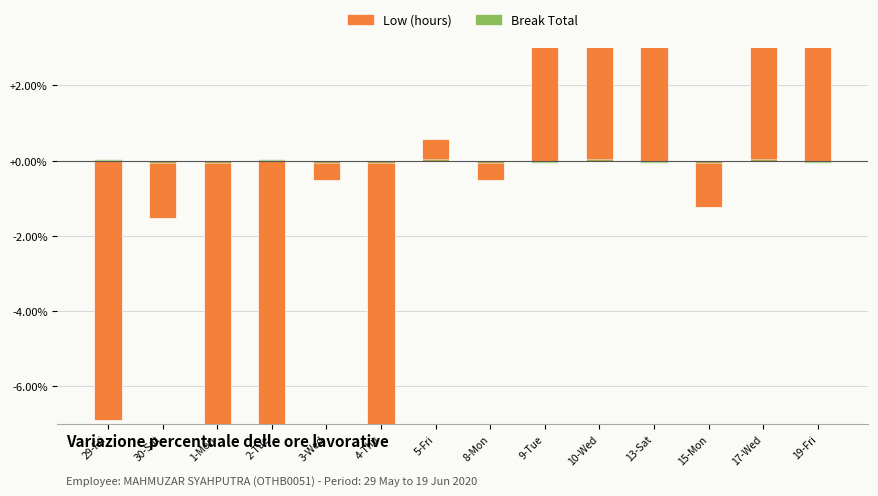

Reading left to right, list all the values displayed in this chart.

Low (hours): 29-Fri=-6.9	30-Sat=-1.5	1-Mon=-8.3	2-Tue=-7.8	3-Wed=-0.5	4-Thu=-7.2	5-Fri=0.6	8-Mon=-0.5	9-Tue=4.5	10-Wed=7.6	13-Sat=10.4	15-Mon=-1.2	17-Wed=5.7	19-Fri=5.1
Break Total: 29-Fri=0.1	30-Sat=-0.1	1-Mon=-0.1	2-Tue=0.1	3-Wed=-0.1	4-Thu=-0.1	5-Fri=0.1	8-Mon=-0.1	9-Tue=-0.1	10-Wed=0.1	13-Sat=-0.1	15-Mon=-0.1	17-Wed=0.1	19-Fri=-0.1